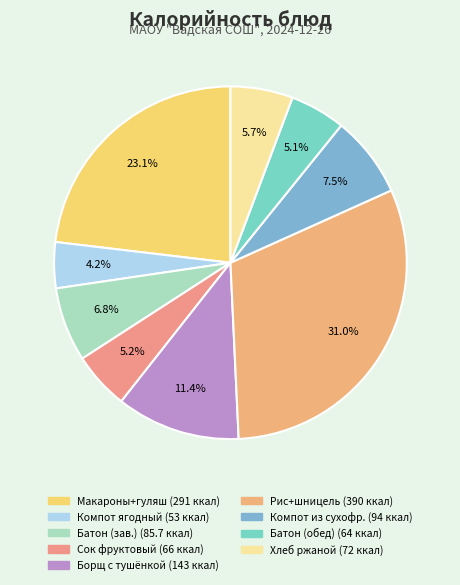

How many segments does this pie chart have?

9